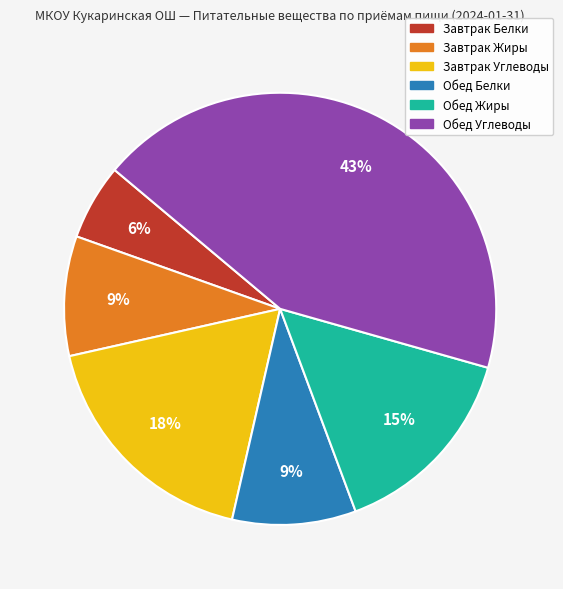

Is there a majority slice in this chart?

No